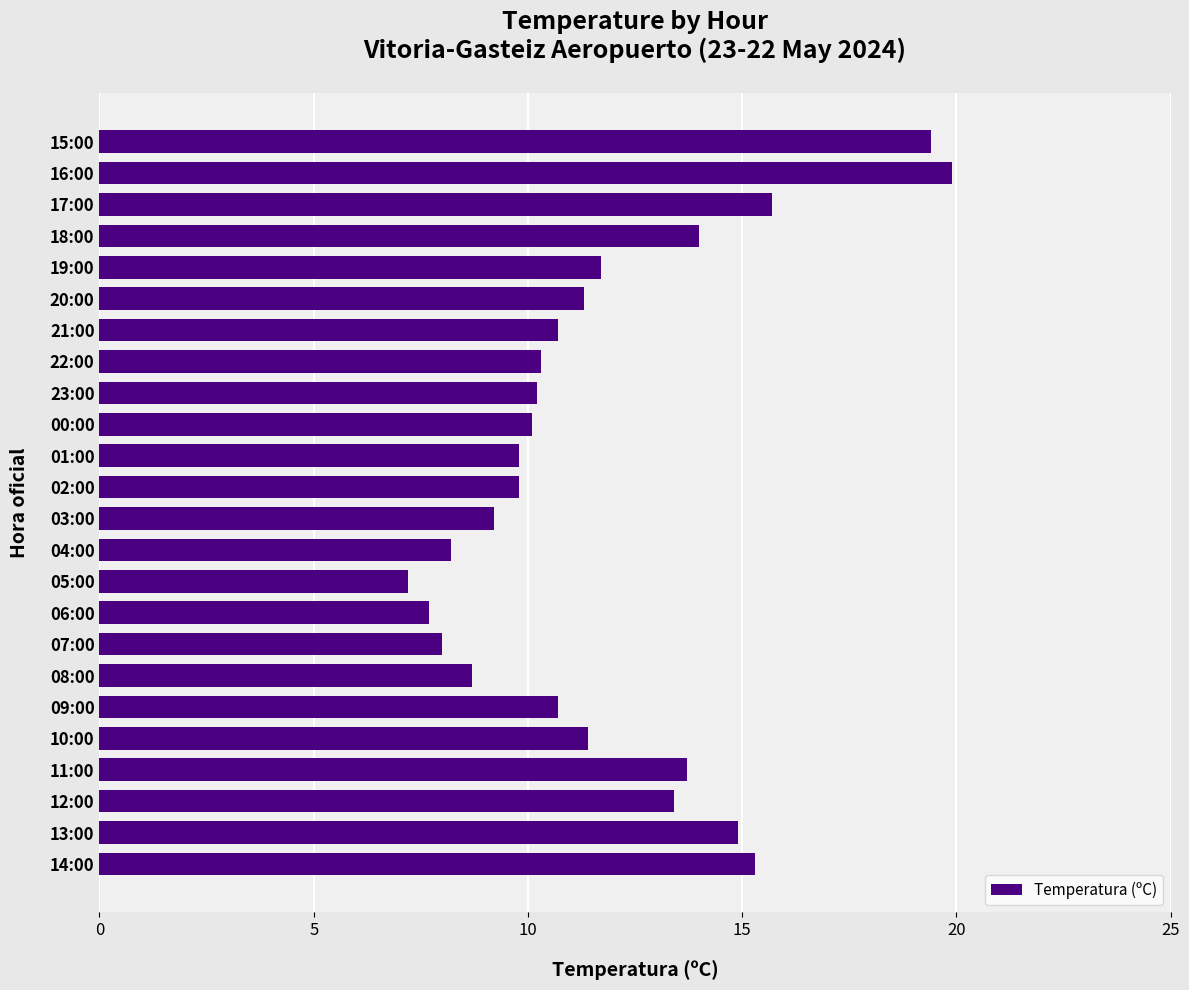

How many bars are there in total?

24